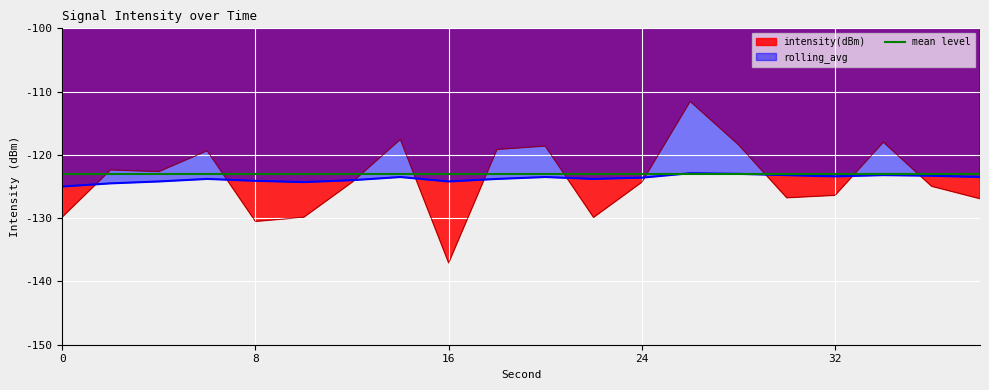

What is the difference between the highest and lowest values at 24?

0.7